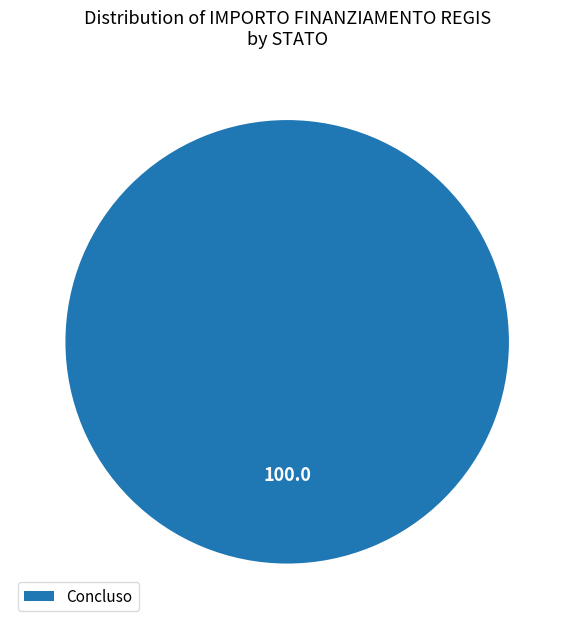

The Concluso slice represents 100% of the pie. True or false?

True